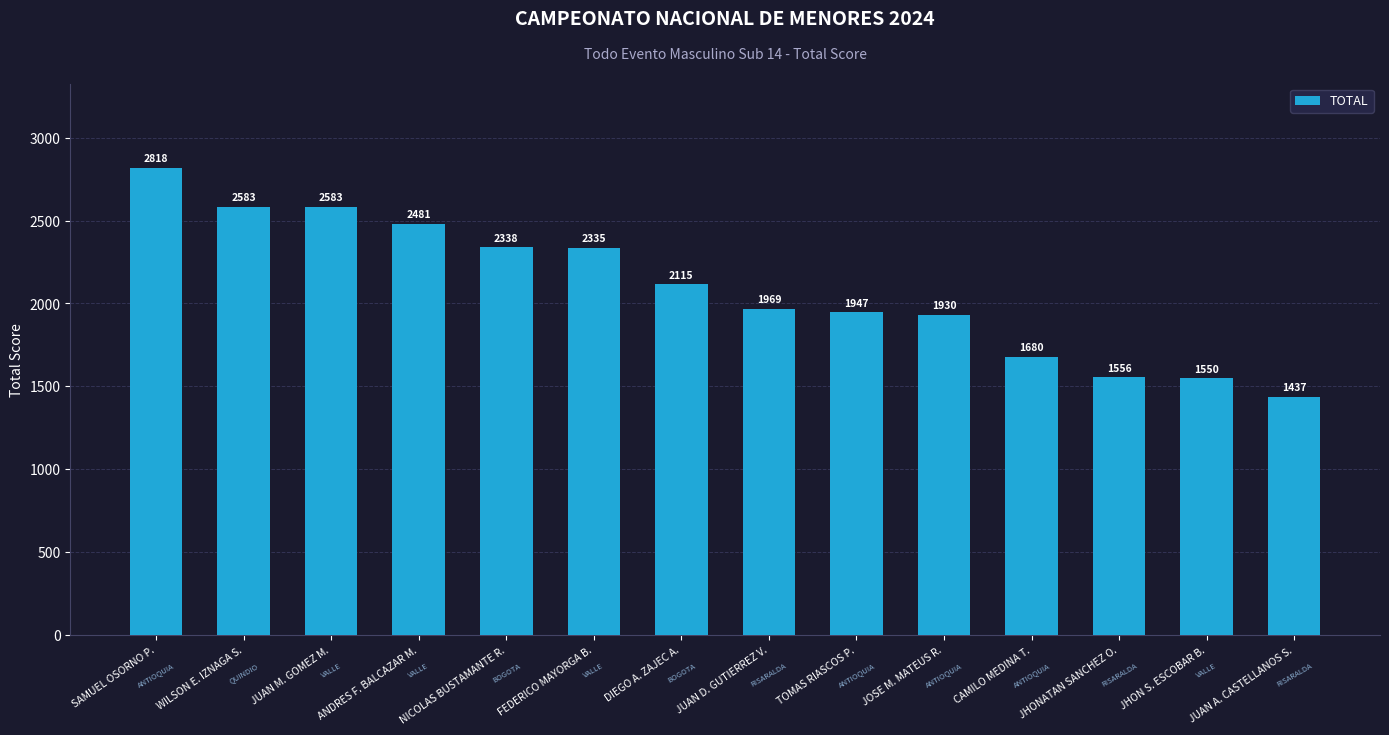

Reading left to right, list all the values displayed in this chart.

SAMUEL OSORNO P.=2818	WILSON E. IZNAGA S.=2583	JUAN M. GOMEZ M.=2583	ANDRES F. BALCAZAR M.=2481	NICOLAS BUSTAMANTE R.=2338	FEDERICO MAYORGA B.=2335	DIEGO A. ZAJEC A.=2115	JUAN D. GUTIERREZ V.=1969	TOMAS RIASCOS P.=1947	JOSE M. MATEUS R.=1930	CAMILO MEDINA T.=1680	JHONATAN SANCHEZ O.=1556	JHON S. ESCOBAR B.=1550	JUAN A. CASTELLANOS S.=1437